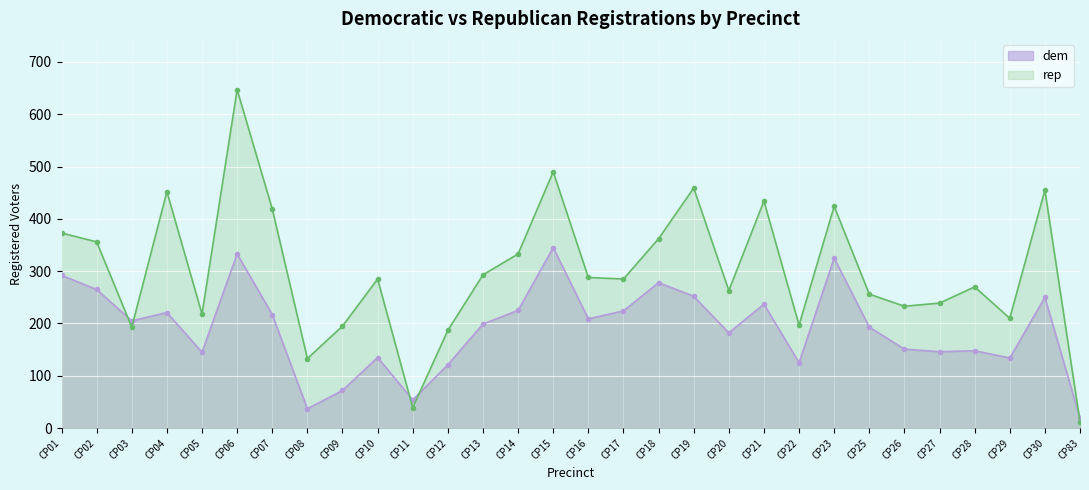

Reading left to right, transcribe all the data shown in this chart.

dem: 292	265	205	221	145	333	217	37	72	135	54	121	199	225	345	209	224	278	252	182	237	125	325	193	151	146	148	134	250	19
rep: 373	356	193	452	218	647	419	133	195	285	39	187	293	333	490	288	285	362	459	263	434	197	424	256	233	239	270	210	455	12